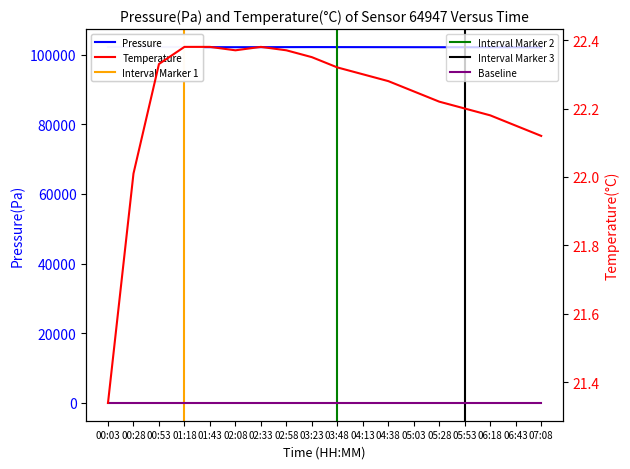

Rank the series by their average value, from highest to lowest.

pressure, temperature